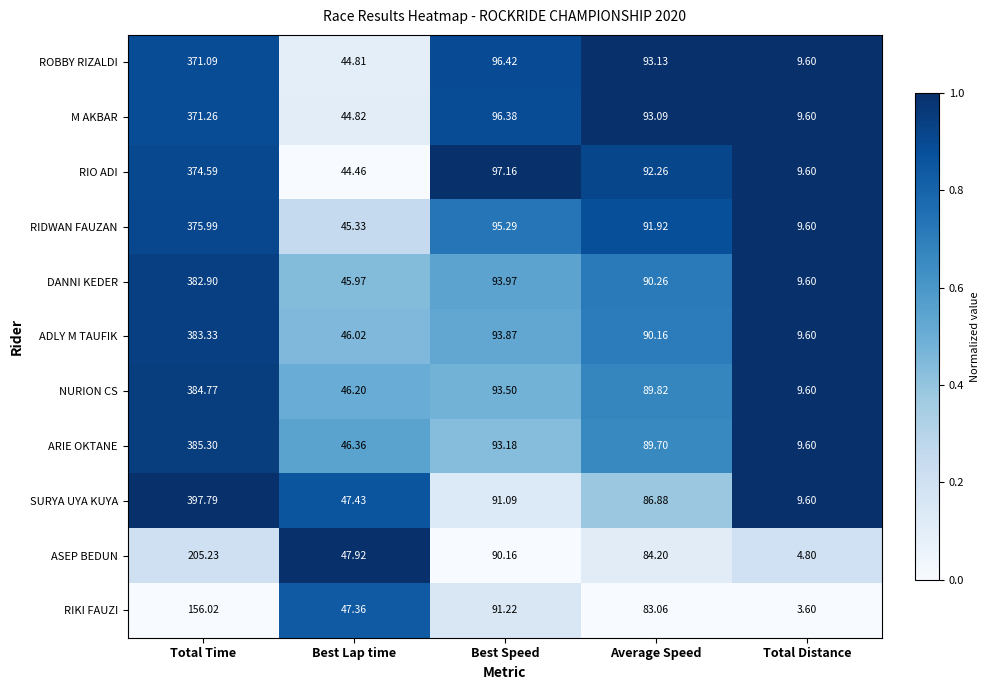

Which series has the widest spread of values?

SURYA UYA KUYA